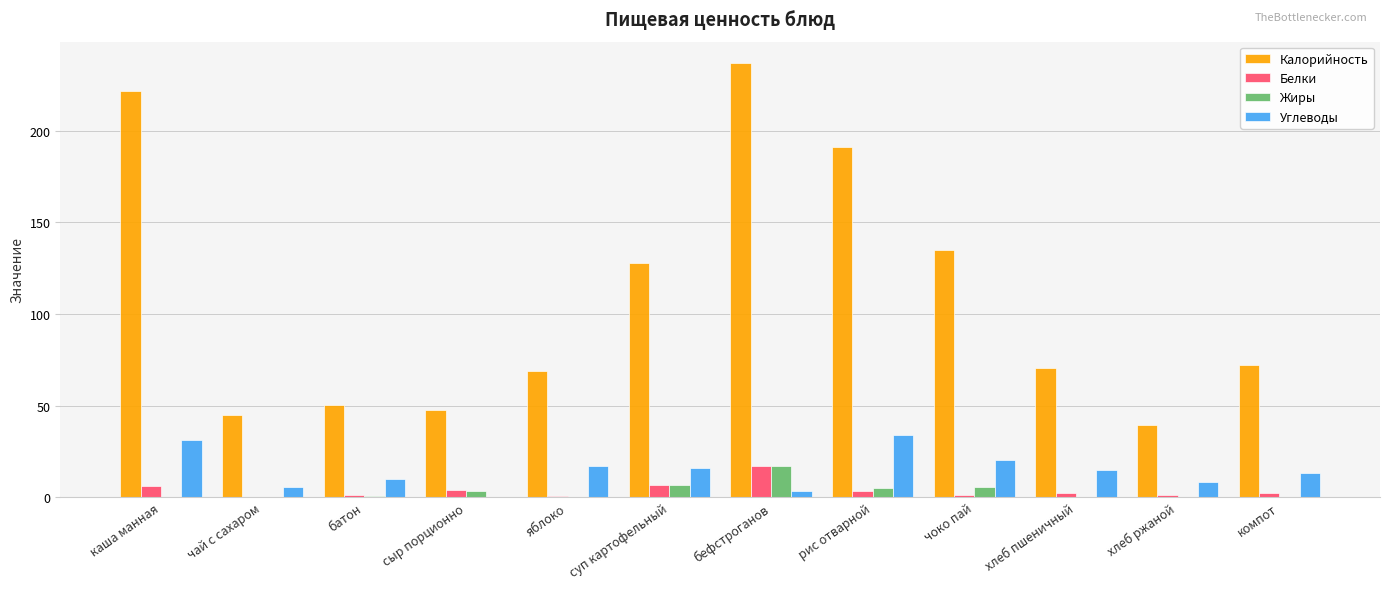

The value of Углеводы at чай с сахаром is 5.5. True or false?

True